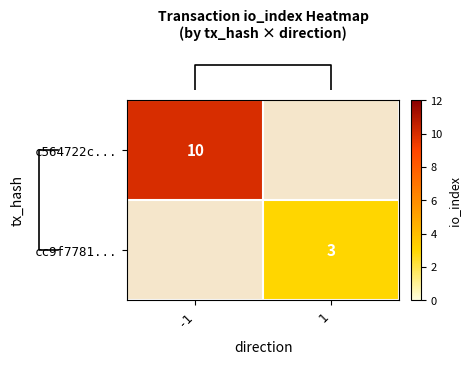

Rank the series at 1 from lowest to highest value.

row_0, row_1